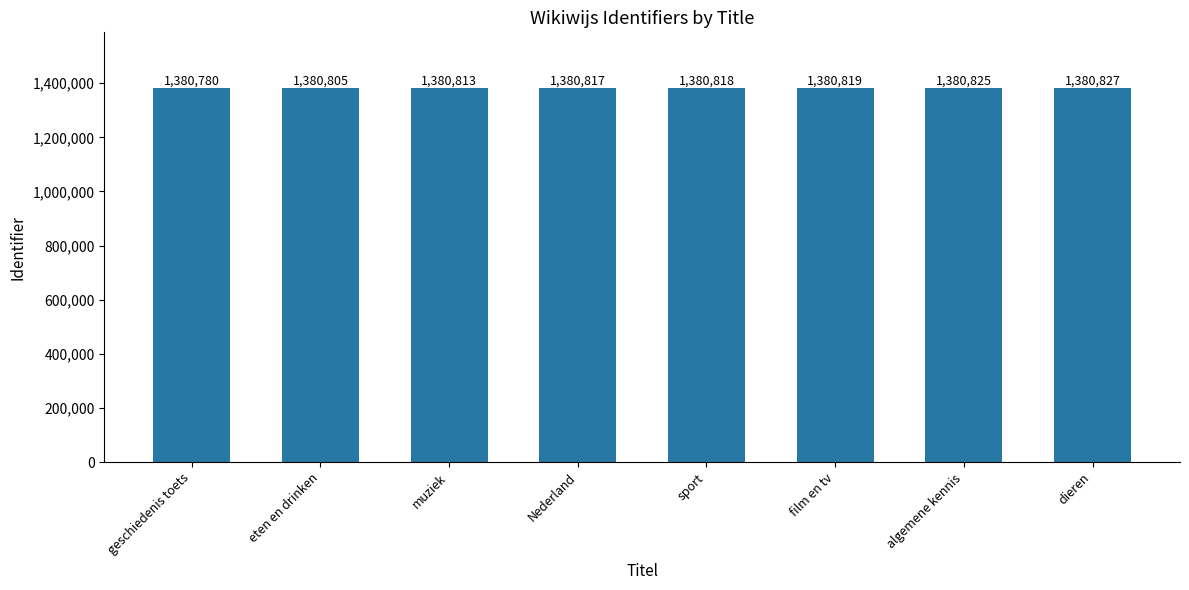

The chart shows a value of 1380813 at muziek. True or false?

True